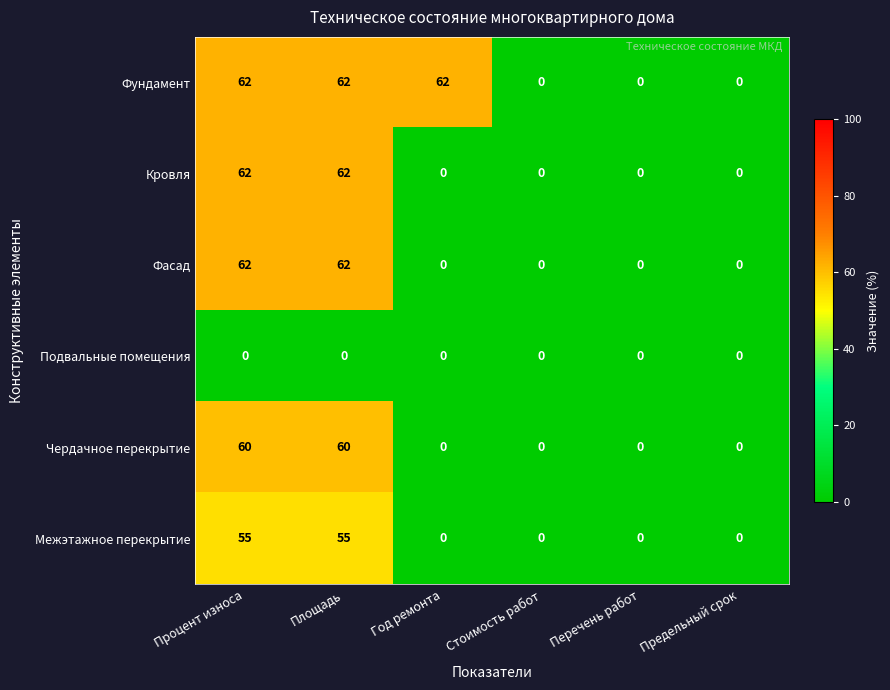

The value of Подвальные помещения at Перечень работ is 0. True or false?

True